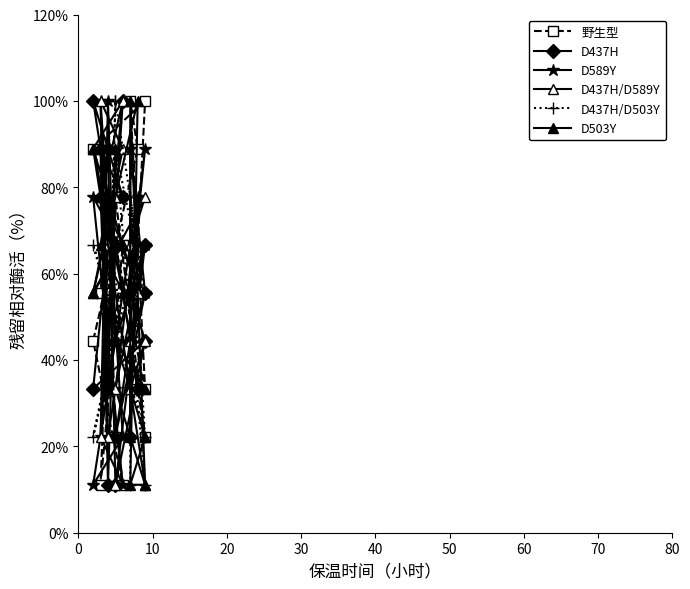

Where is D589Y nearest to the value 55?

20